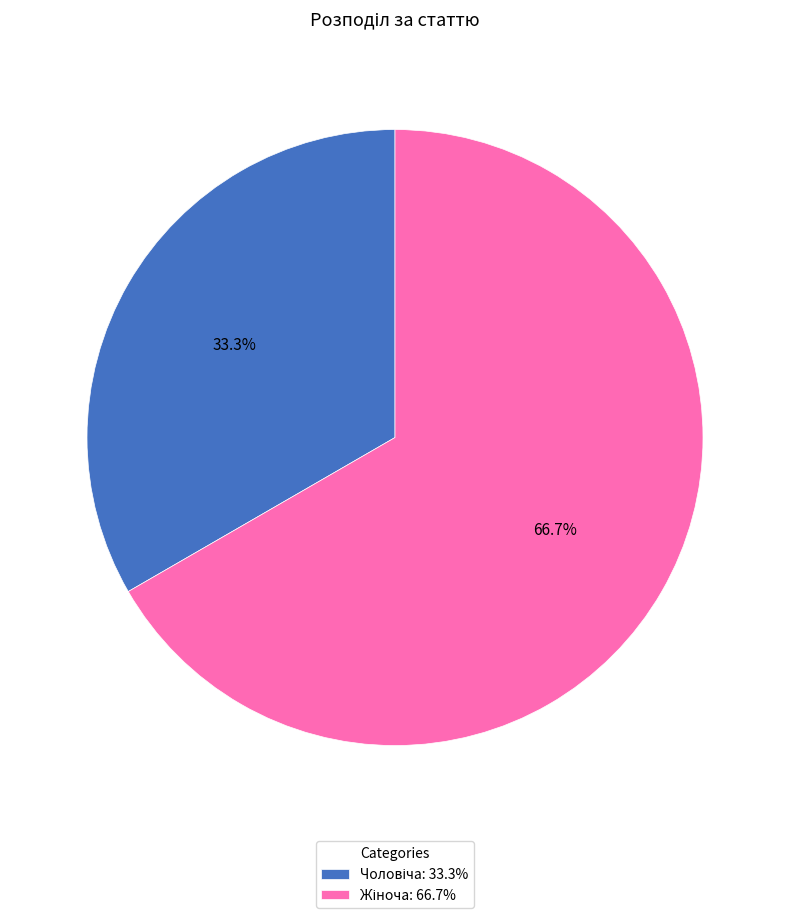

Does any single category account for the majority?

Yes